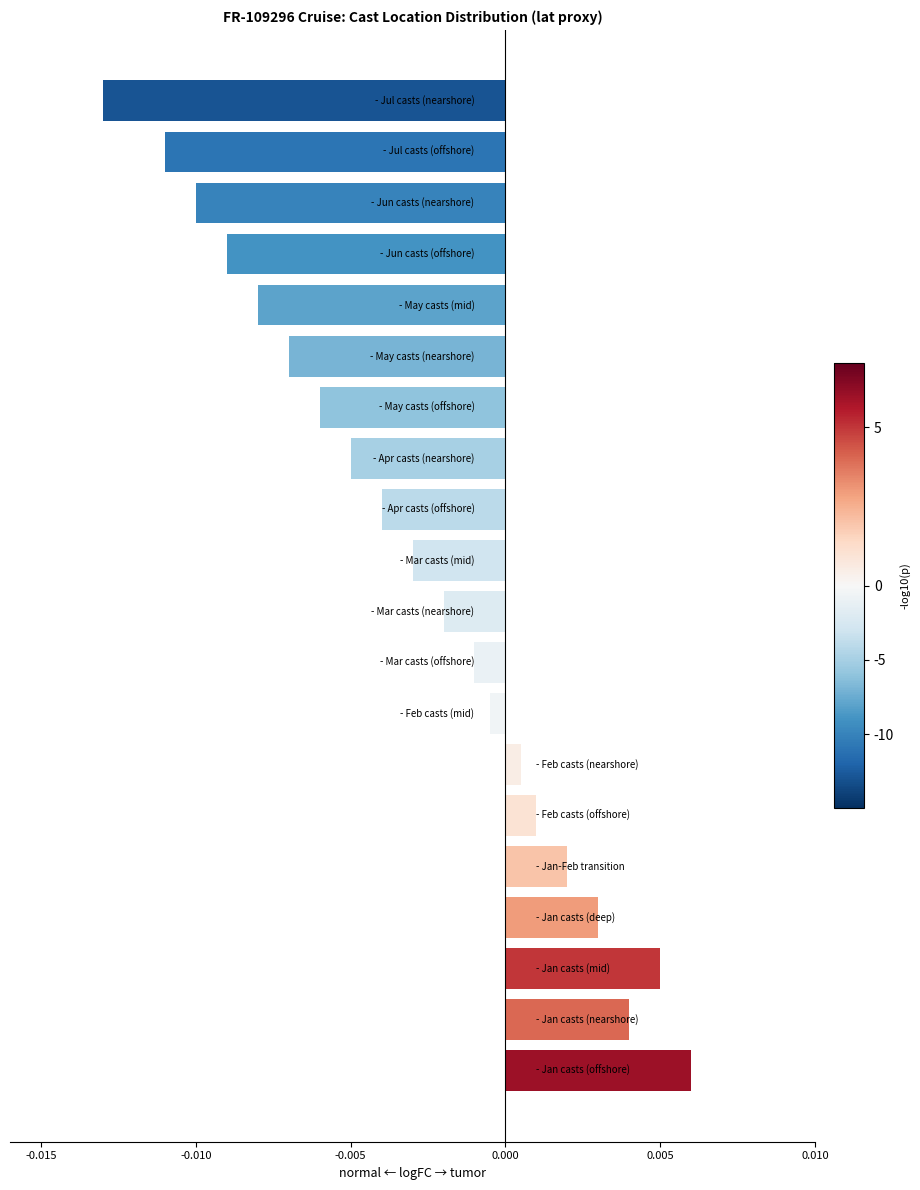

Does the chart contain any negative values?

Yes